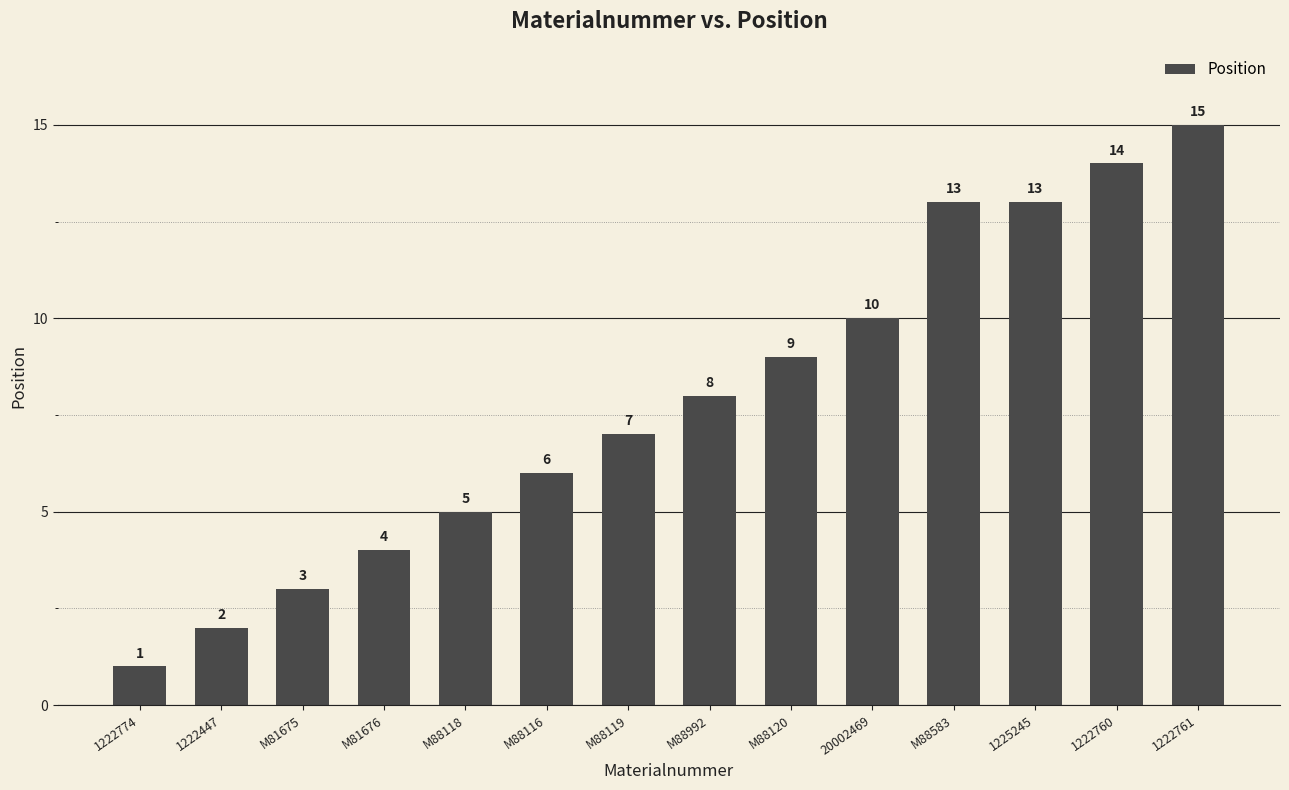

The chart shows a value of 5 at M88118. True or false?

True